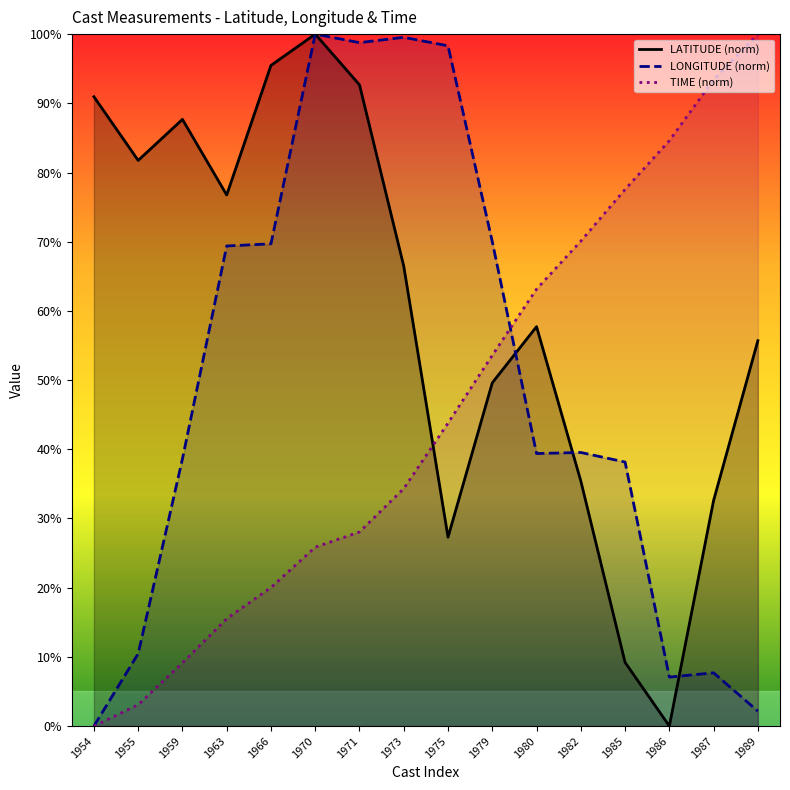

True or false: LONGITUDE (norm) has a value of 23.0 at 1971.

False